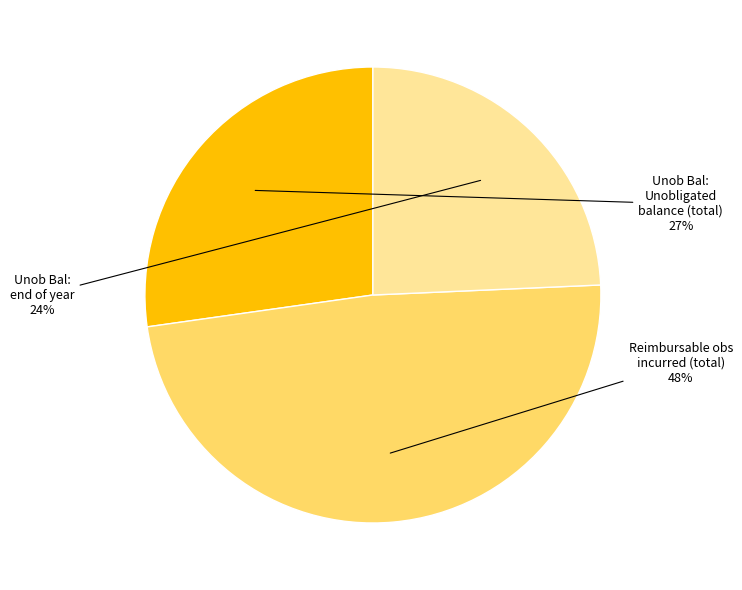

Count the number of slices in the pie.

3